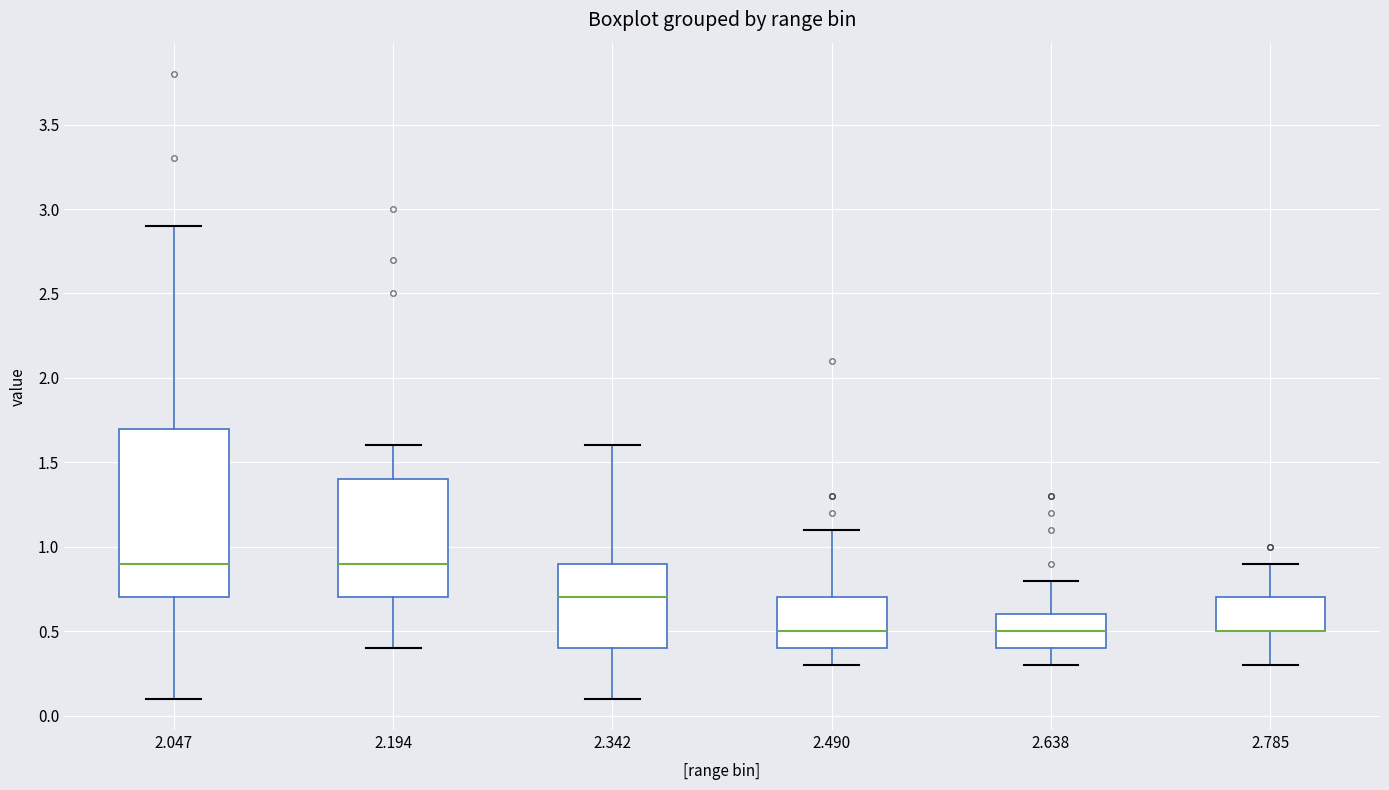

Reading left to right, transcribe this box plot: for each box, give where its median line is, the range the box spans, and where its two whiskers end, as read against the y-axis. The values are not printed on the chart, so give them approximately, as read against the axis.

2.047: median 0.9, box 0.7 to 1.7, whiskers 0.1 to 2.9
2.194: median 0.9, box 0.7 to 1.4, whiskers 0.4 to 1.6
2.342: median 0.7, box 0.4 to 0.9, whiskers 0.1 to 1.6
2.490: median 0.5, box 0.4 to 0.7, whiskers 0.3 to 1.1
2.638: median 0.5, box 0.4 to 0.6, whiskers 0.3 to 0.8
2.785: median 0.5 (drawn on the box's lower edge), box 0.5 to 0.7, whiskers 0.3 to 0.9